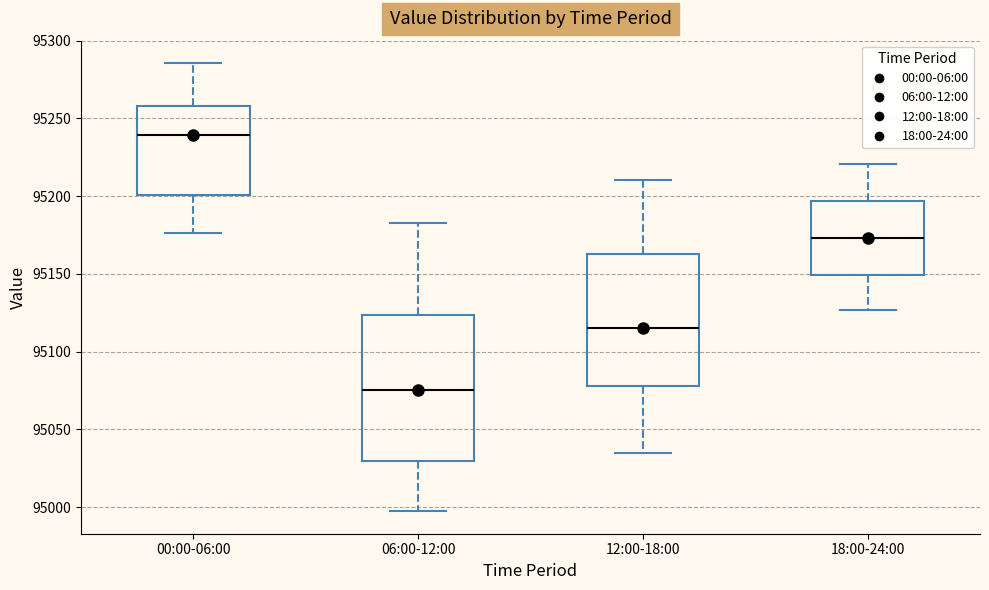

Where is the lower edge of the box for 18:00-24:00 on the y-axis? The values are not printed on the chart, so give them approximately, as read against the axis.

95150